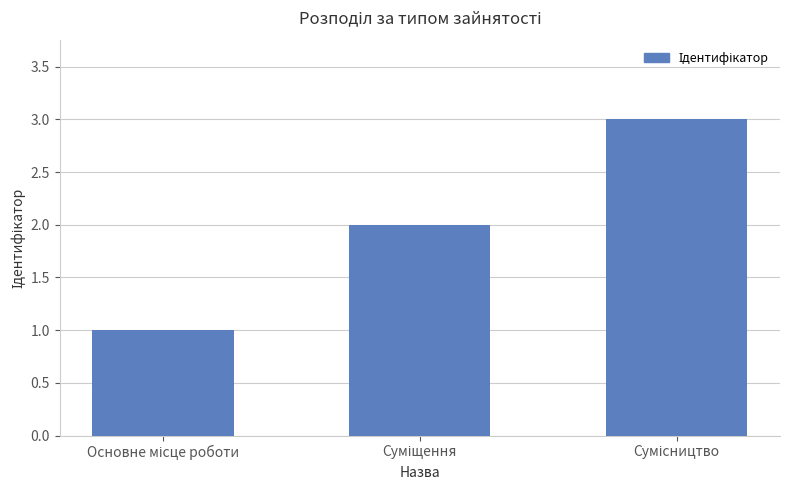

What is the sum of all values?

6